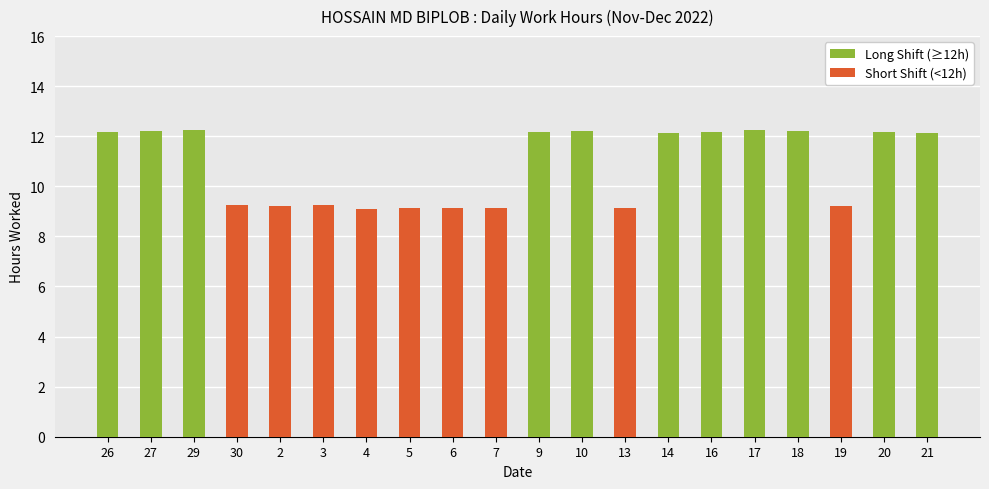

At which category does the chart reach its minimum across all series?

4